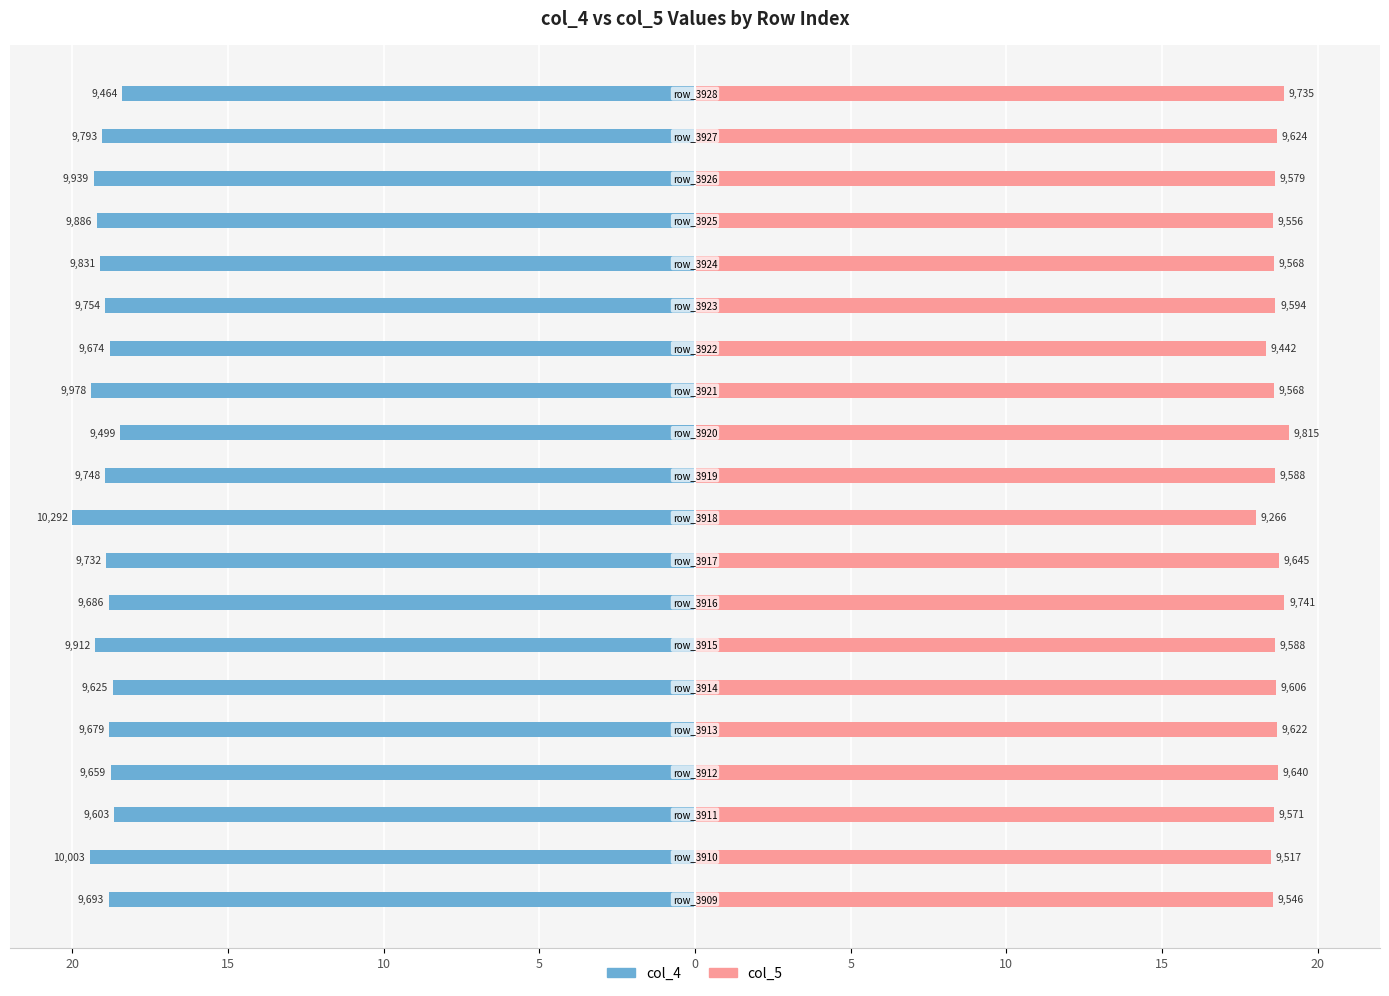

The col_4 series shows -19.0 at 14. True or false?

True